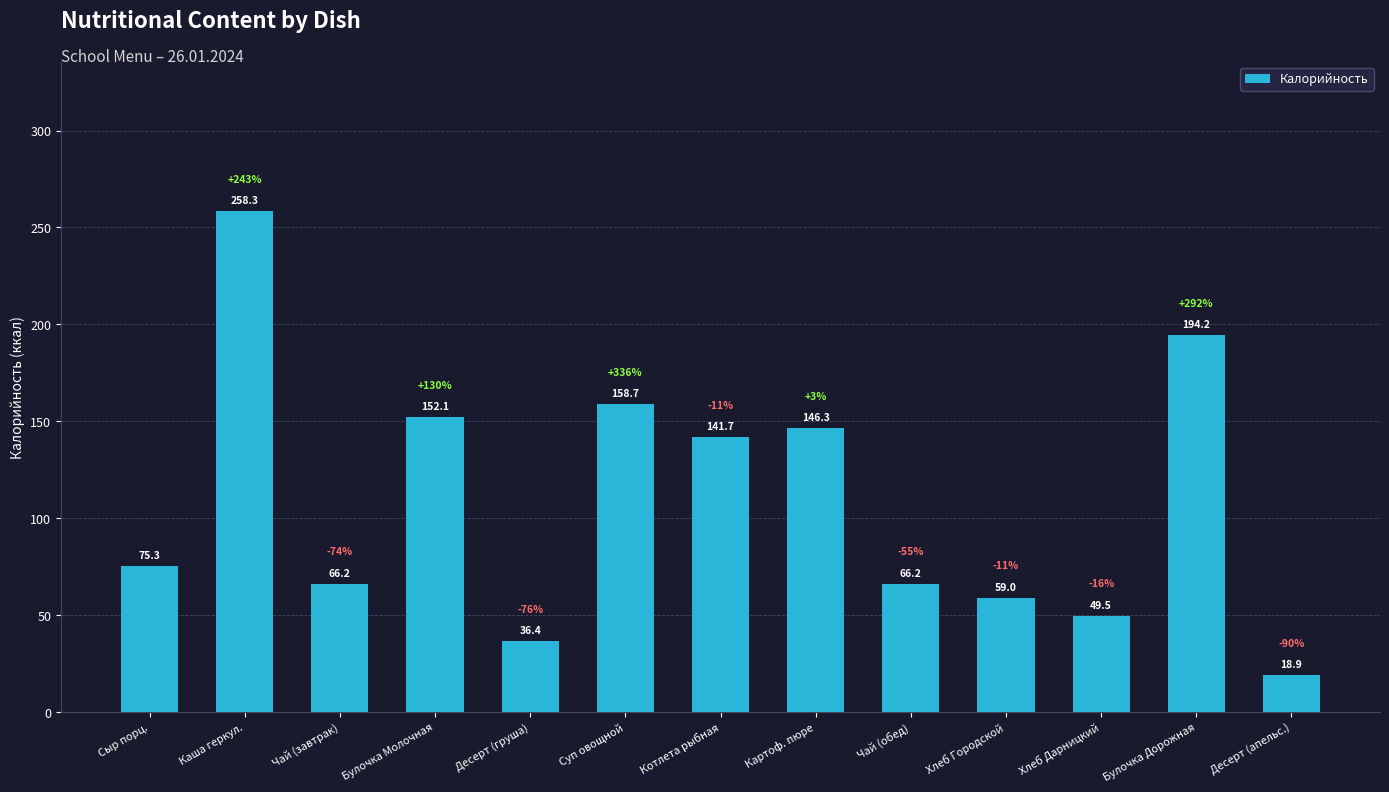

What position from the right is Чай (обед)?

5